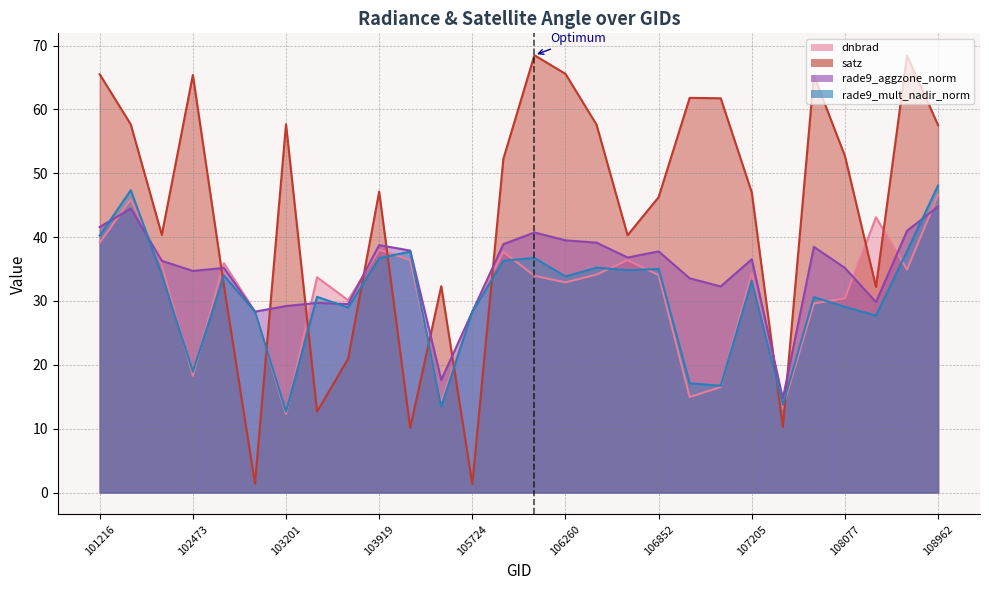

Reading left to right, extract all data points from this chart.

dnbrad: 101216=39.1	101225=45.9	101348=35.7	102473=18.3	102715=35.9	102835=28.3	103201=12.3	103440=33.7	103557=30.1	103919=38.0	104154=36.4	105551=14.2	105724=28.3	106085=37.7	106098=33.9	106260=32.9	106272=34.1	106453=36.4	106852=34.1	107016=15.0	107029=16.5	107205=34.4	107547=13.3	107910=29.6	108077=30.4	108255=43.1	108788=34.9	108962=46.6
satz: 101216=65.5	101225=57.7	101348=40.4	102473=65.4	102715=32.4	102835=1.4	103201=57.7	103440=12.7	103557=21.0	103919=47.1	104154=10.1	105551=32.3	105724=1.3	106085=52.3	106098=68.5	106260=65.6	106272=57.6	106453=40.3	106852=46.3	107016=61.8	107029=61.7	107205=47.0	107547=10.3	107910=65.3	108077=52.7	108255=32.2	108788=68.4	108962=57.5
rade9_aggzone_norm: 101216=41.6	101225=44.5	101348=36.3	102473=34.7	102715=35.2	102835=28.3	103201=29.2	103440=29.7	103557=29.5	103919=38.7	104154=37.9	105551=17.6	105724=28.3	106085=38.9	106098=40.7	106260=39.5	106272=39.1	106453=36.8	106852=37.8	107016=33.5	107029=32.3	107205=36.5	107547=14.7	107910=38.5	108077=35.2	108255=29.8	108788=41.0	108962=44.8
rade9_mult_nadir_norm: 101216=40.2	101225=47.3	101348=34.1	102473=18.9	102715=34.0	102835=28.3	103201=12.7	103440=30.7	103557=29.0	103919=36.7	104154=37.7	105551=13.5	105724=28.3	106085=36.3	106098=36.7	106260=33.8	106272=35.2	106453=34.8	106852=35.0	107016=17.1	107029=16.7	107205=33.2	107547=13.7	107910=30.6	108077=29.1	108255=27.7	108788=37.8	108962=48.1